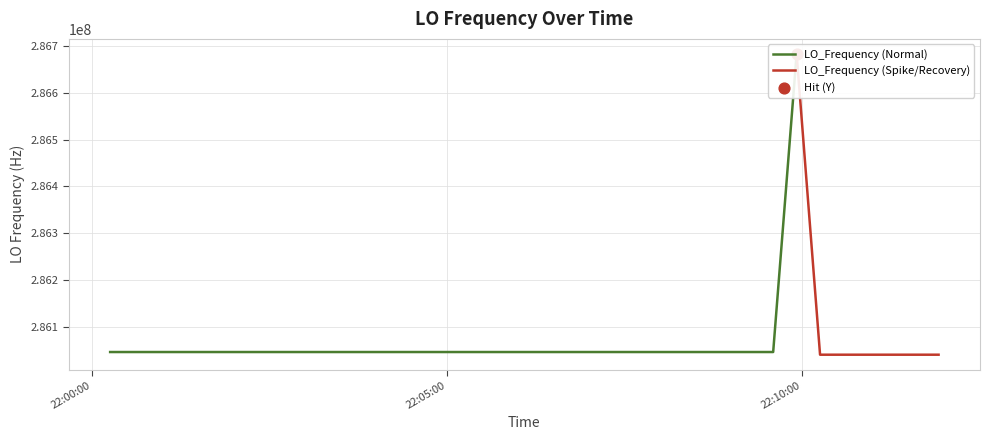

Approximately how many times larger is the value at 15 compared to 14?

1.0